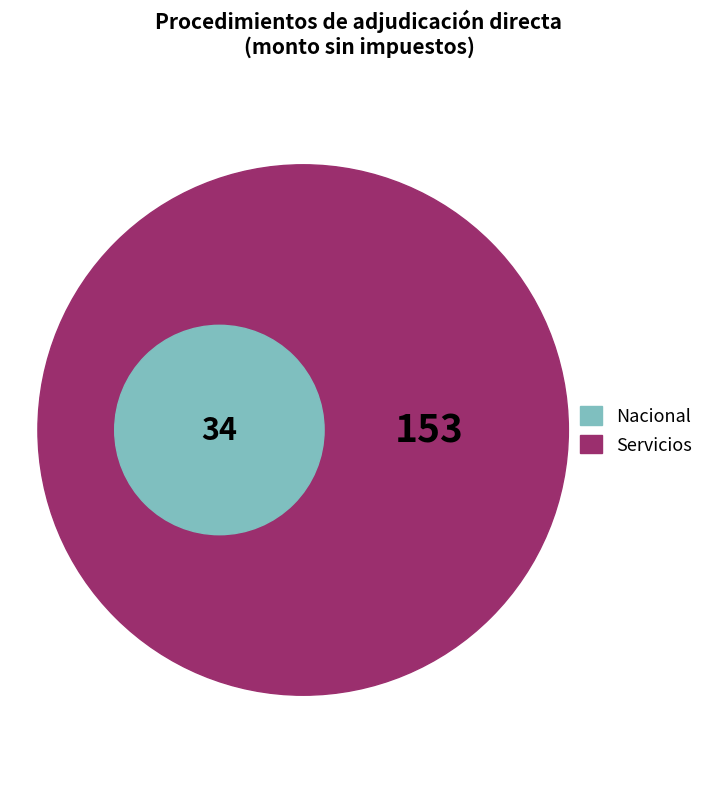

To the nearest percent, what portion does Servicios represent?

82%